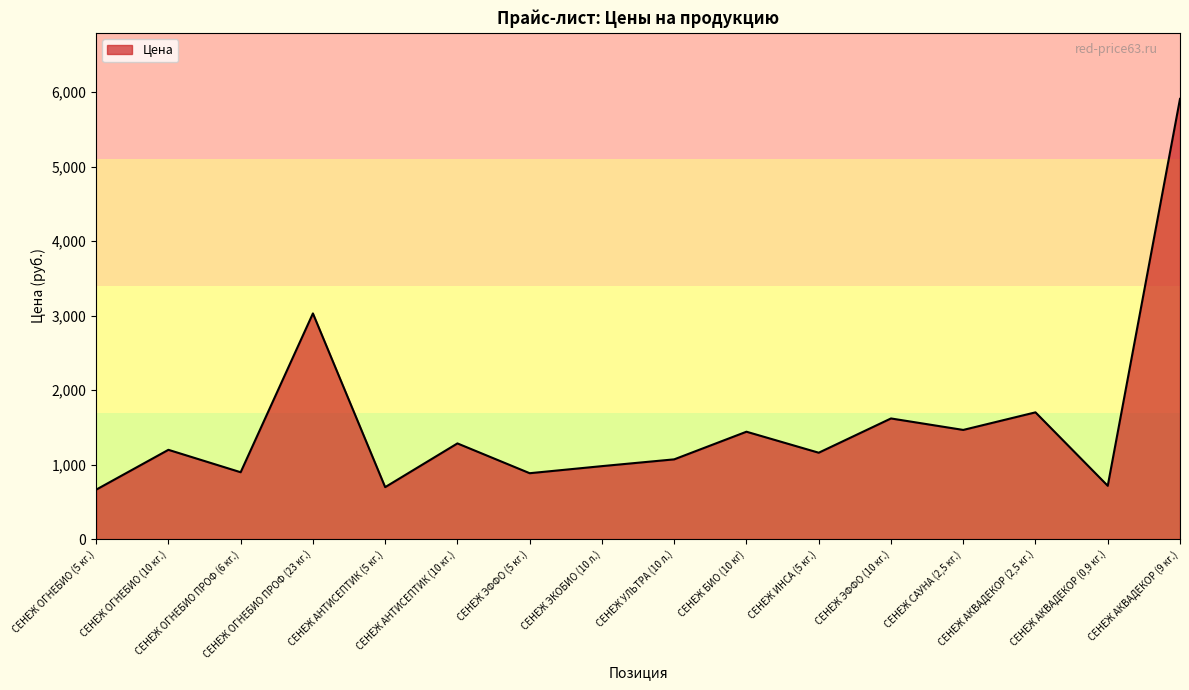

True or false: there are more than 1 points higher than both neighbors.

True